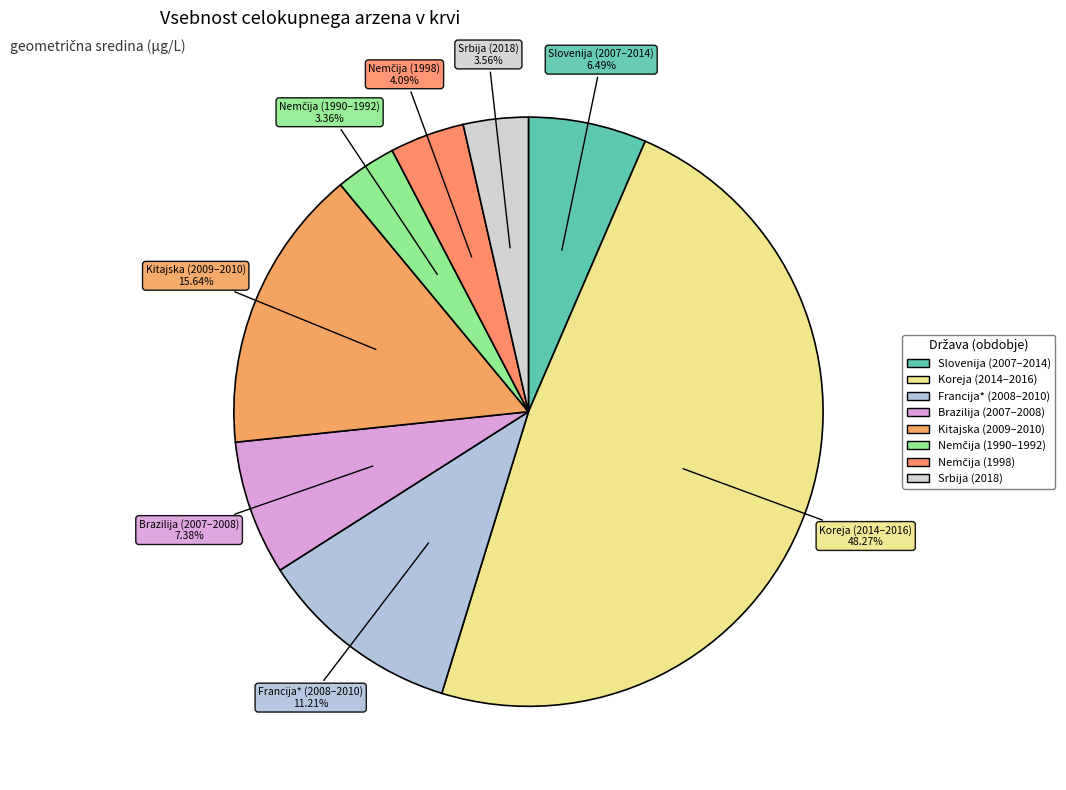

The Brazilija (2007–2008) slice represents 7% of the pie. True or false?

True